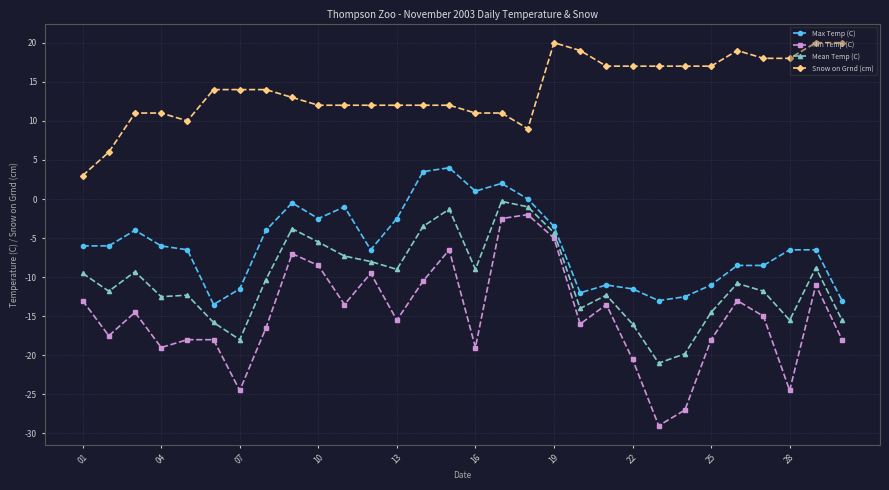

Which series has the largest total across all categories?

Snow on Grnd (cm)